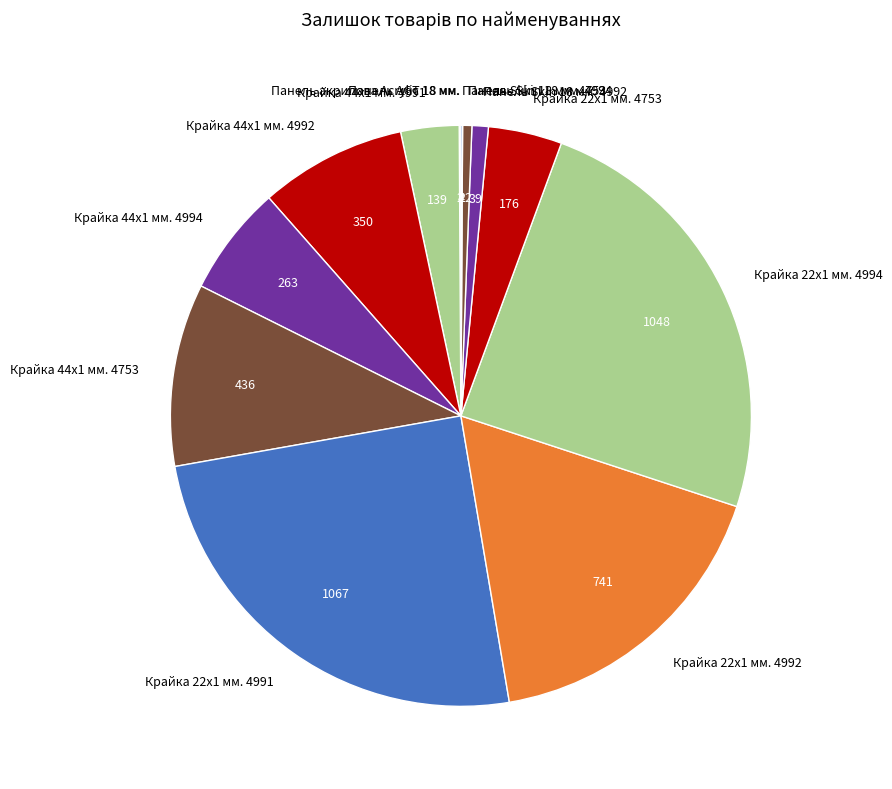

Combined, do Крайка 22x1 мм. 4991 and Крайка 44x1 мм. 4992 account for over 50%?

No